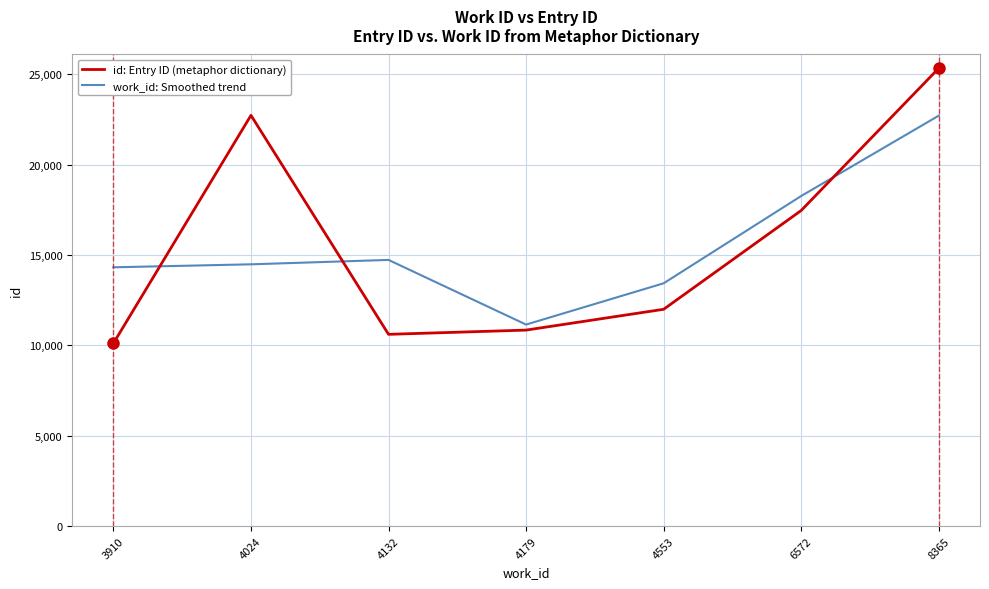

Reading left to right, list all the values displayed in this chart.

id: Entry ID (metaphor dictionary): 3910=10110.0	4024=22720.0	4132=10606.0	4179=10840.0	4553=11991.0	6572=17456.0	8365=25325.0
work_id: Smoothed trend: 3910=14313.3	4024=14478.7	4132=14722.0	4179=11145.7	4553=13429.0	6572=18257.3	8365=22702.0